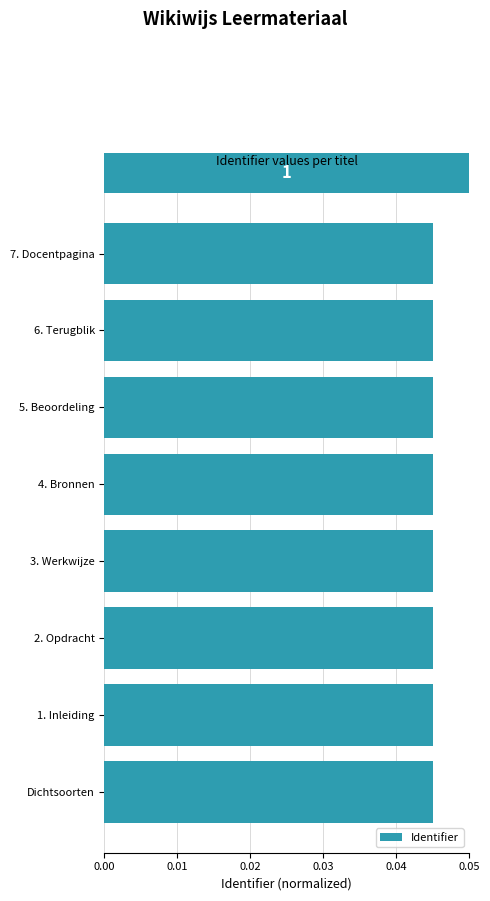

Count the values in the range 0 to 1.

8